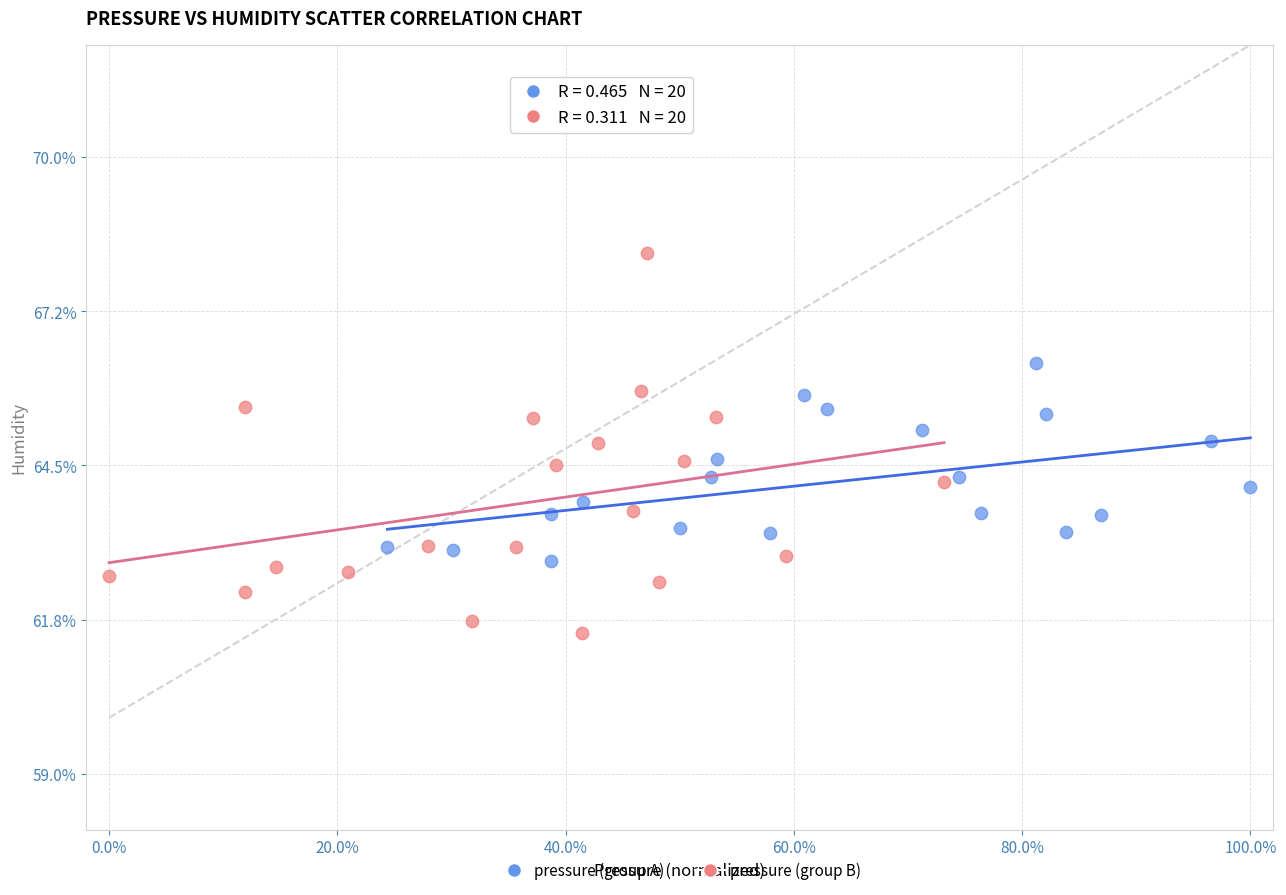

Which series contains the highest Y value?

pressure (group B)